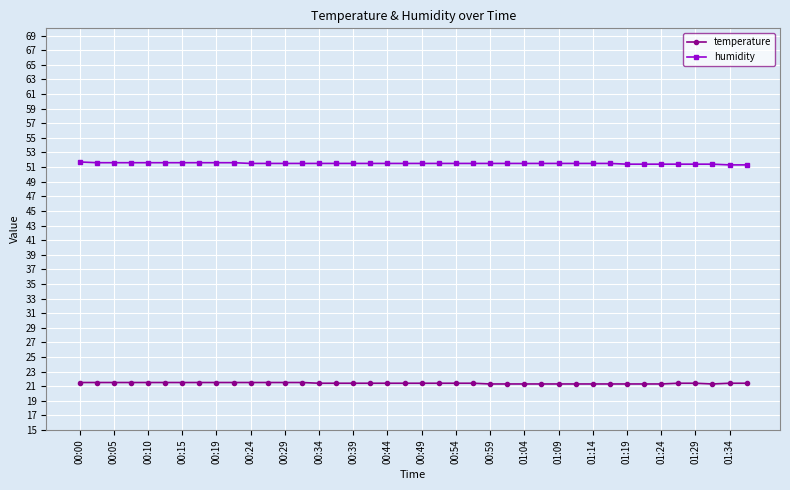

What is the greatest value displayed?

51.7